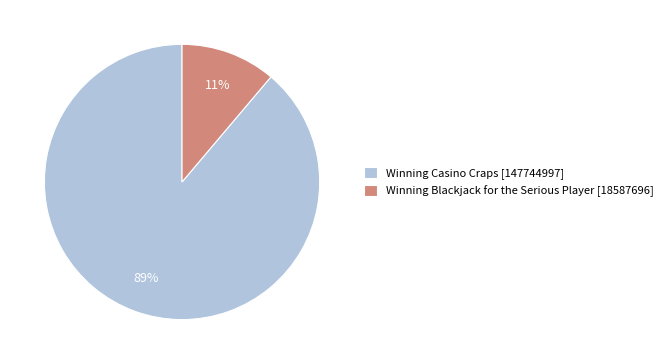

Which slice is the smallest?

Winning Blackjack for the Serious Player